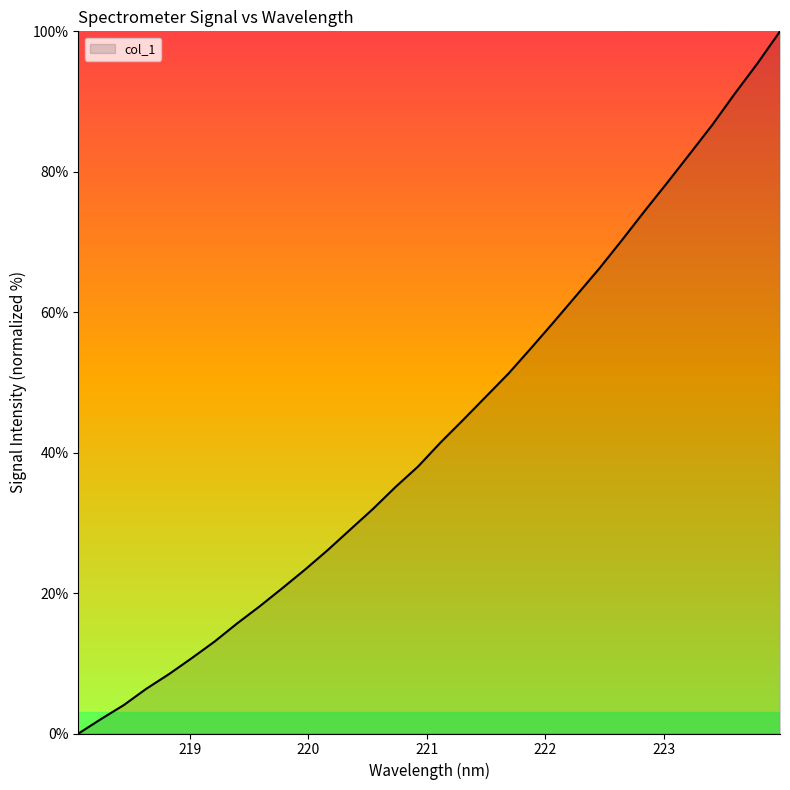

What is the difference between the maximum and minimum values?

100.0